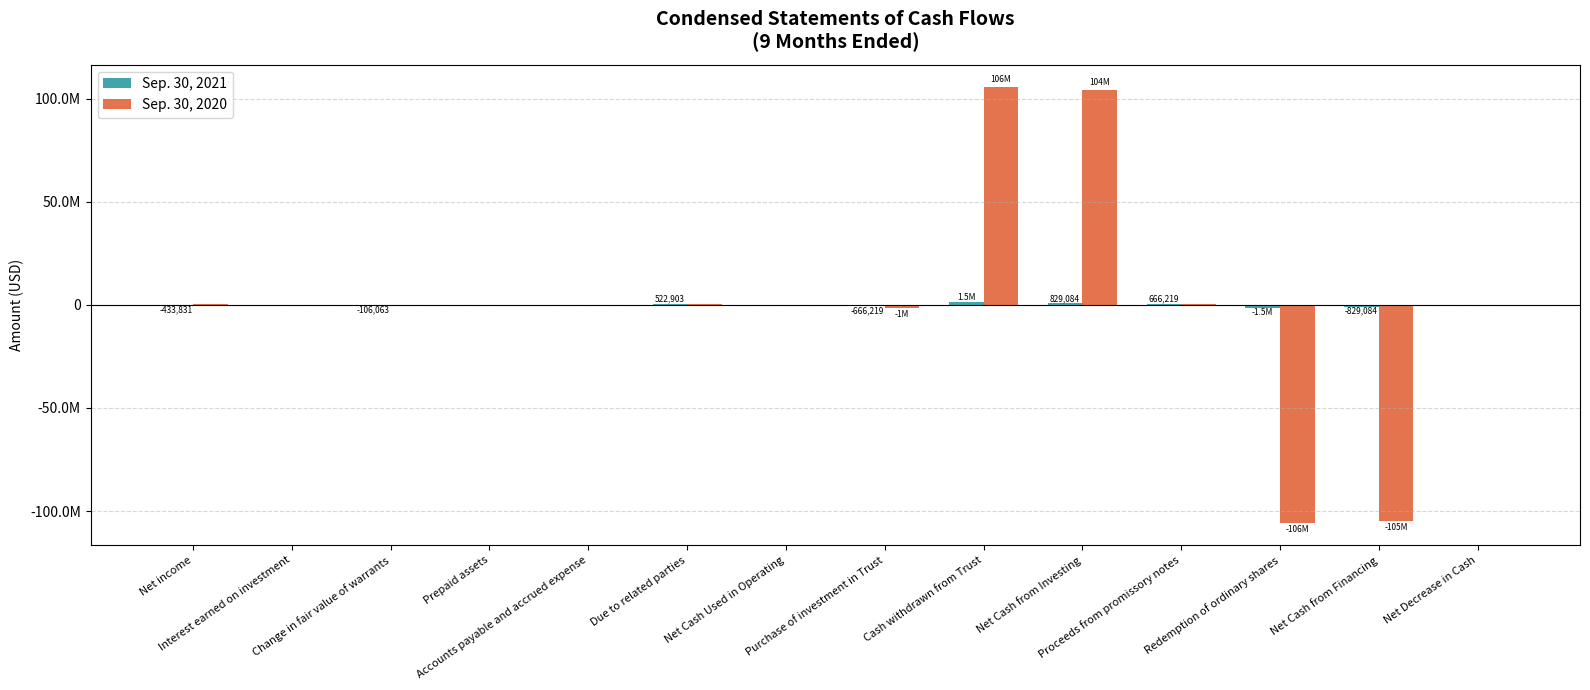

How many distinct data groups are displayed?

2